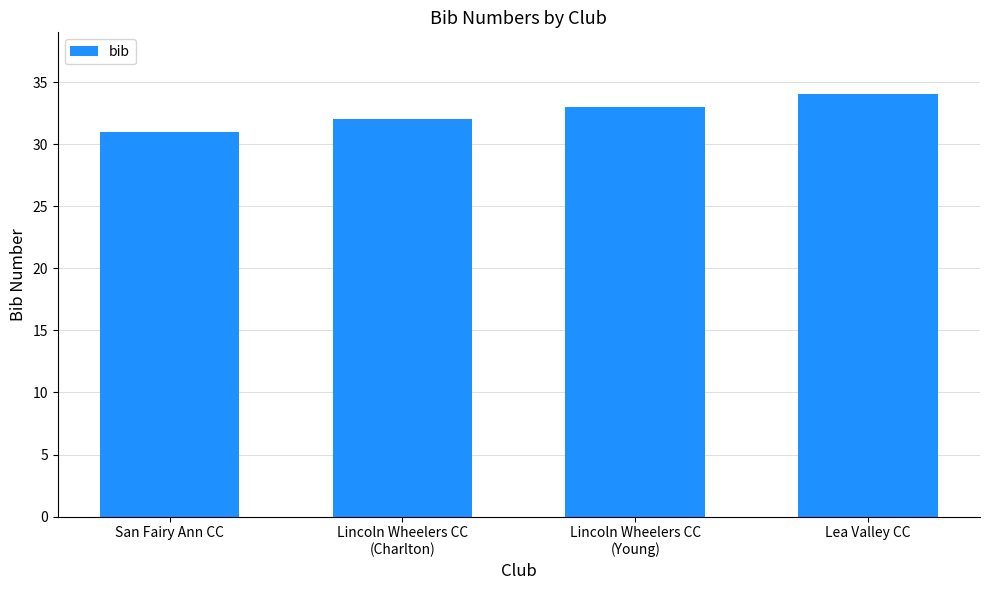

Which label corresponds to the largest value in the chart?

Lea Valley CC